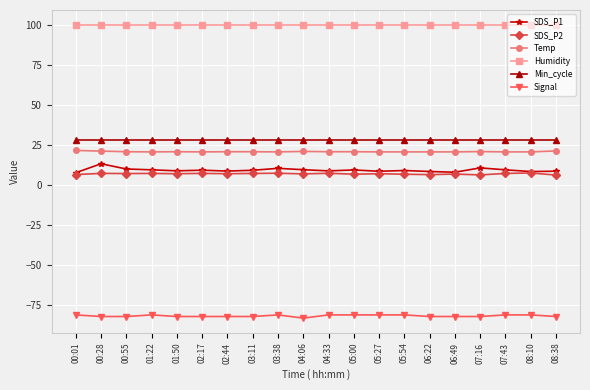

True or false: Humidity and Temp cross at least once.

False